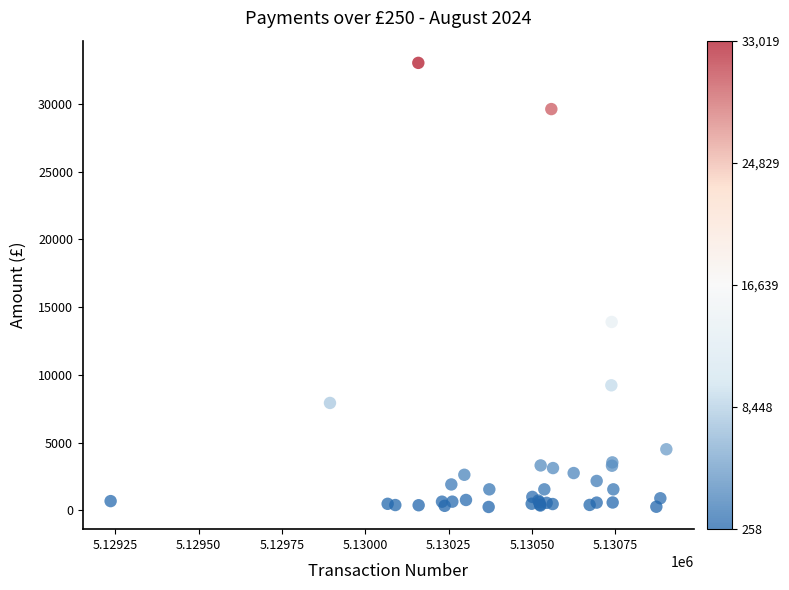

What Y value in the scatter plot is closest to 16638?

13906.1